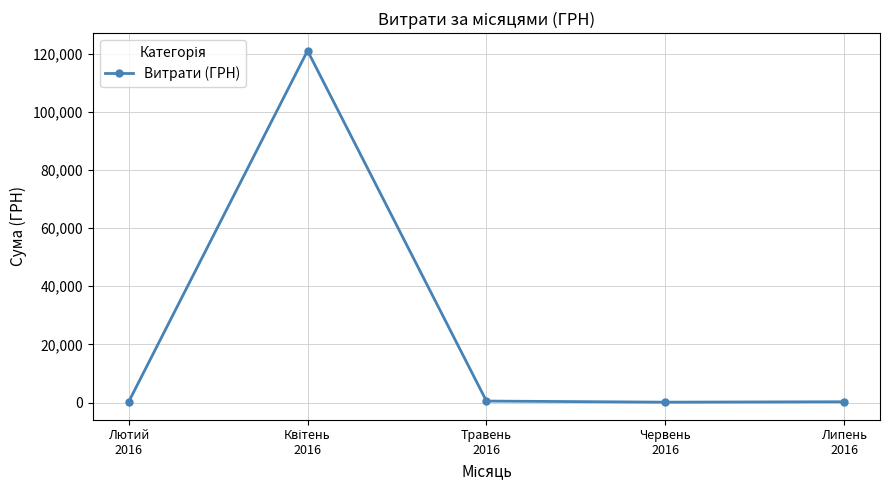

What is the average value?

24422.0